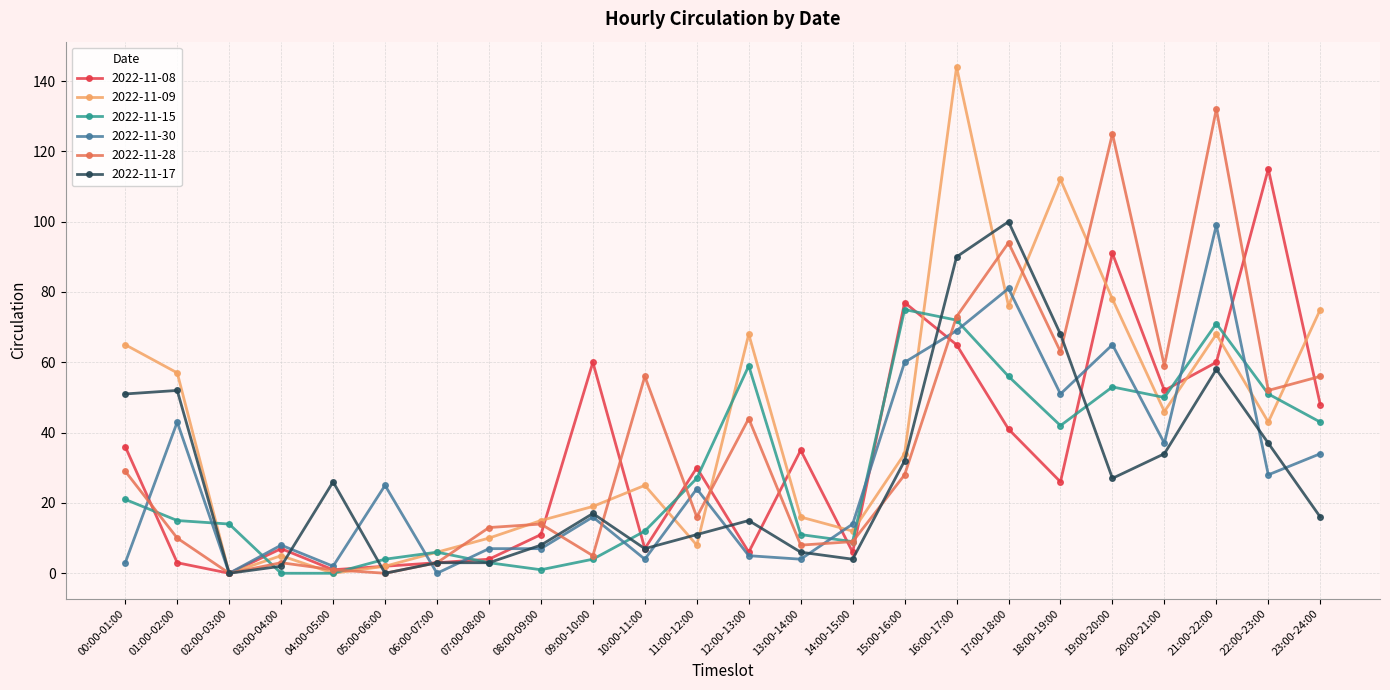

What is the difference between the highest and lowest values at 01:00-02:00?

54